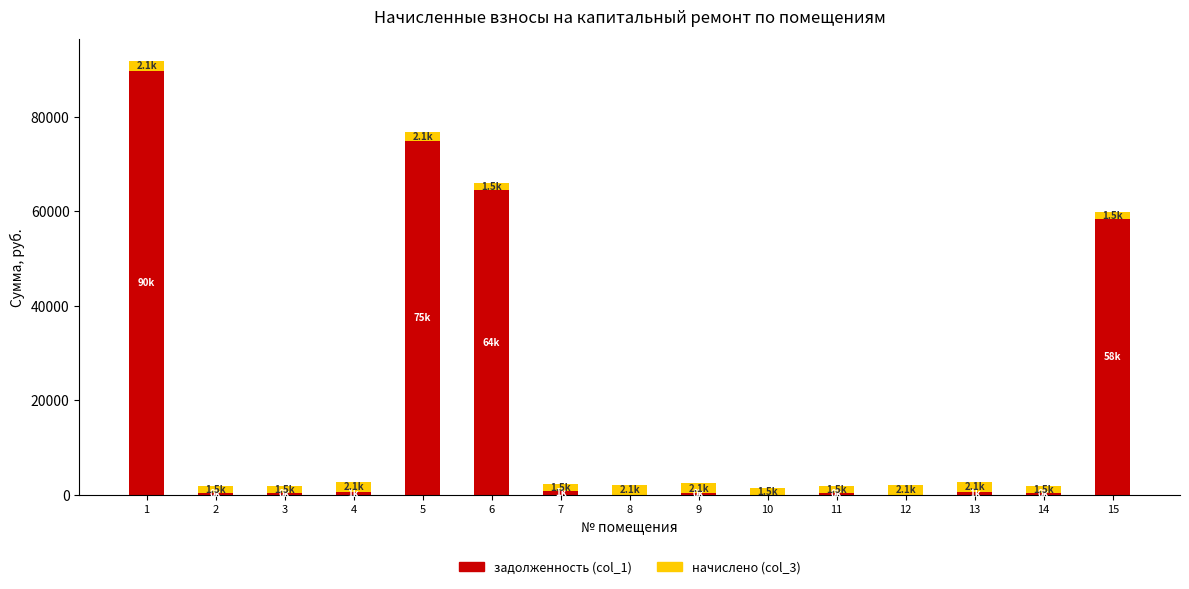

What is the maximum value for задолженность (col_1)?

89691.4